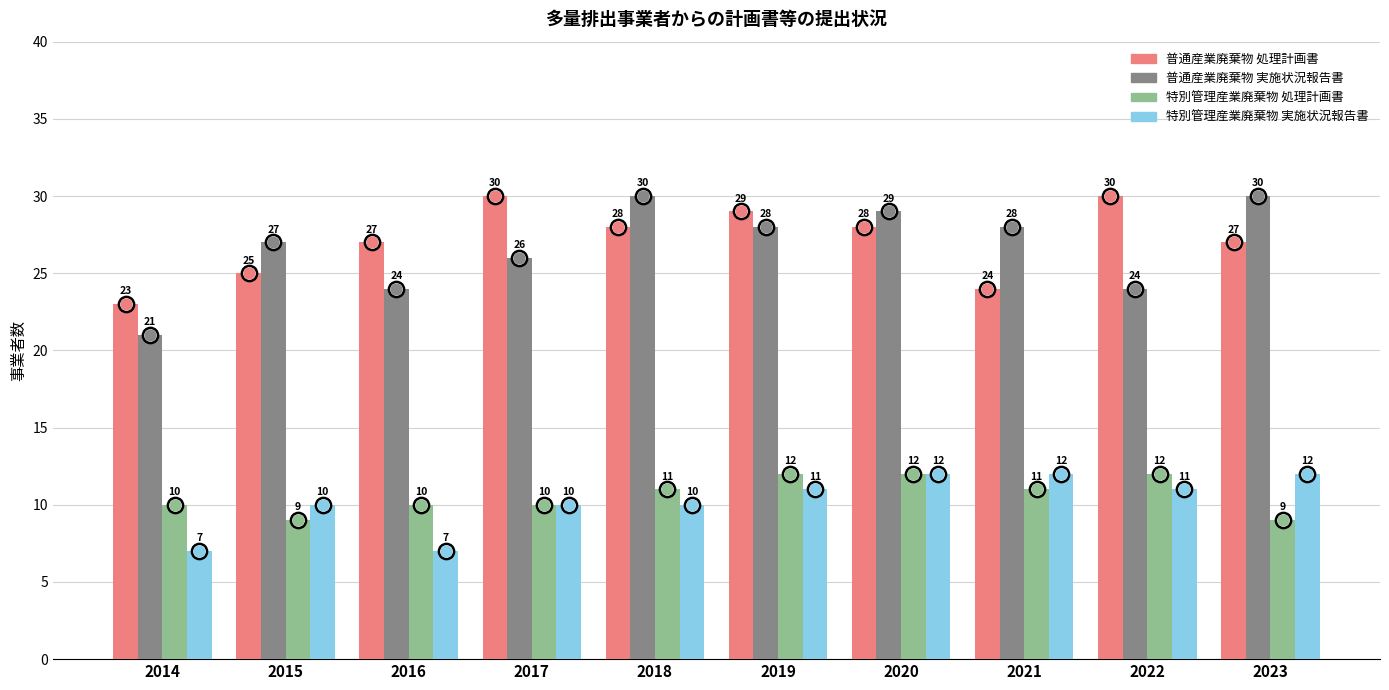

Which series has the largest Y range (max minus min)?

普通産業廃棄物_実施状況報告書